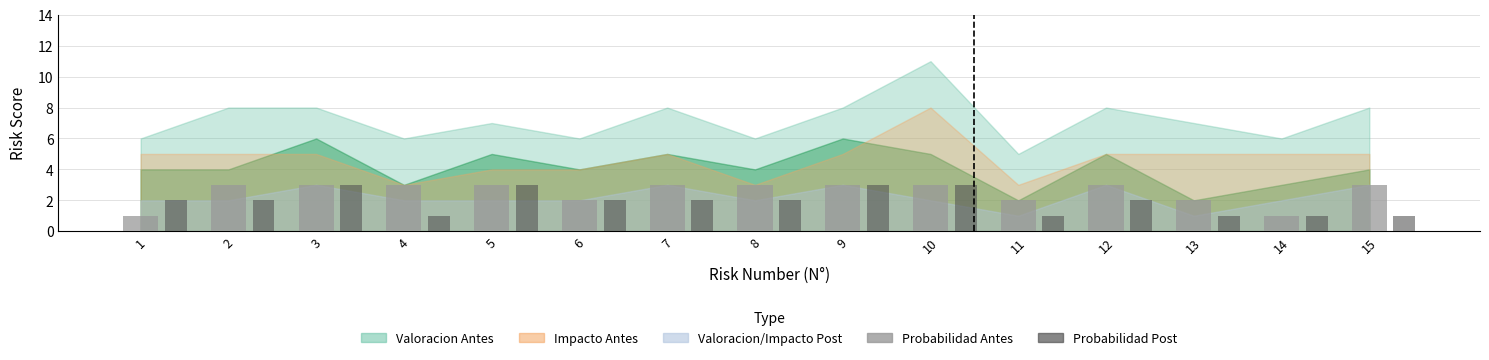

What is the sum of all Probabilidad Antes values?

38